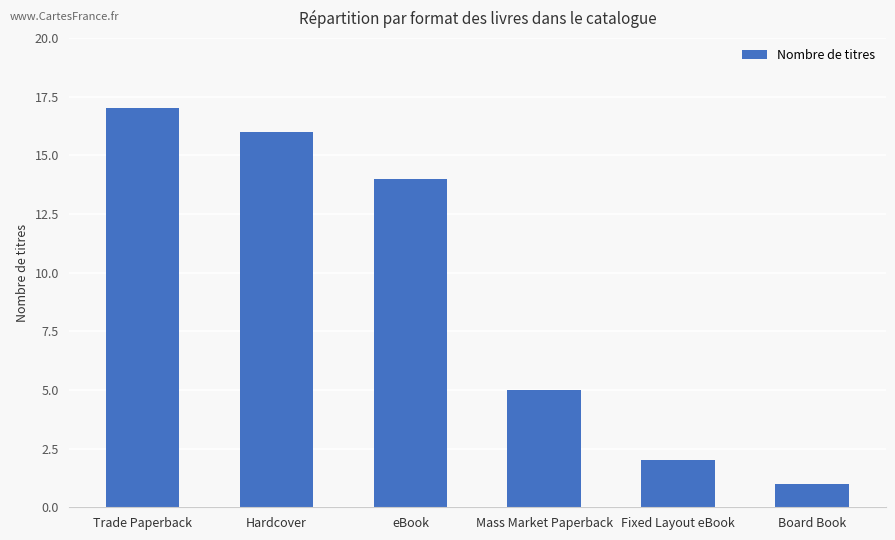

True or false: the data shows 14 at eBook.

True